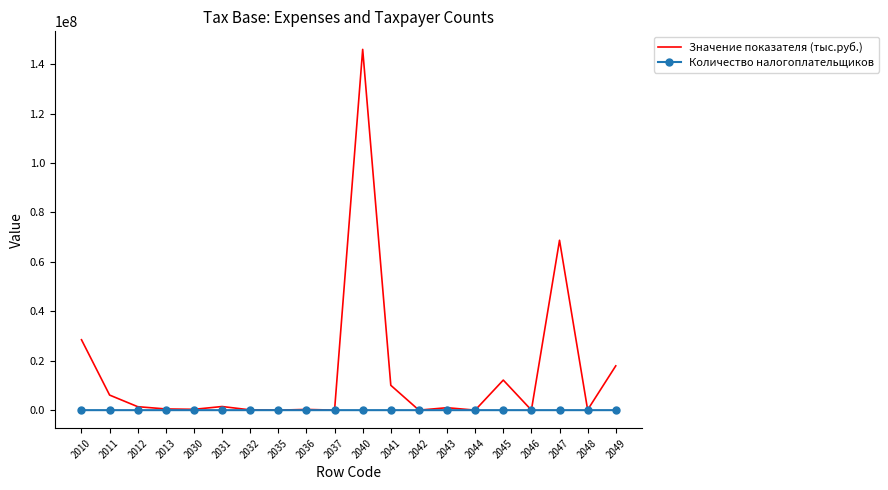

Rank the series by their average value, from highest to lowest.

Значение показателя (тыс.руб.), Количество налогоплательщиков